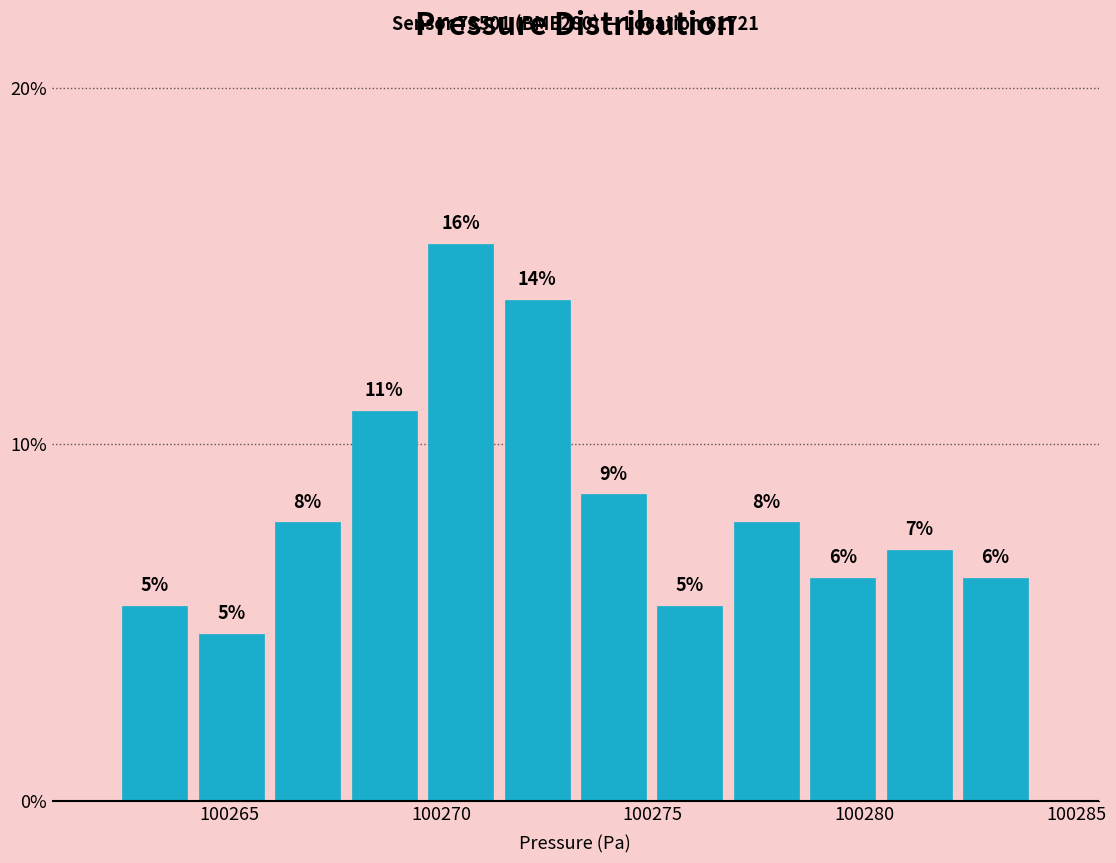

Read against the x-axis, roughly where is the centre of the tallest bar?

100270.5